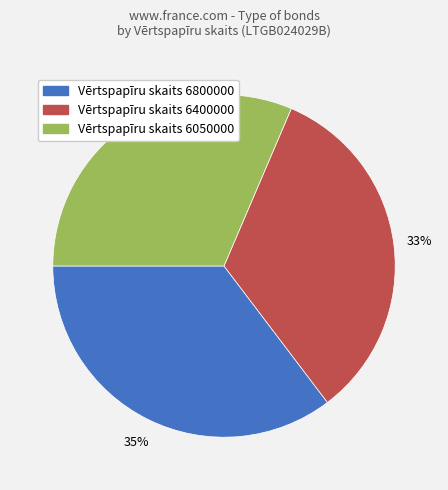

The Vērtspapīru skaits 6050000 slice represents 45% of the pie. True or false?

False